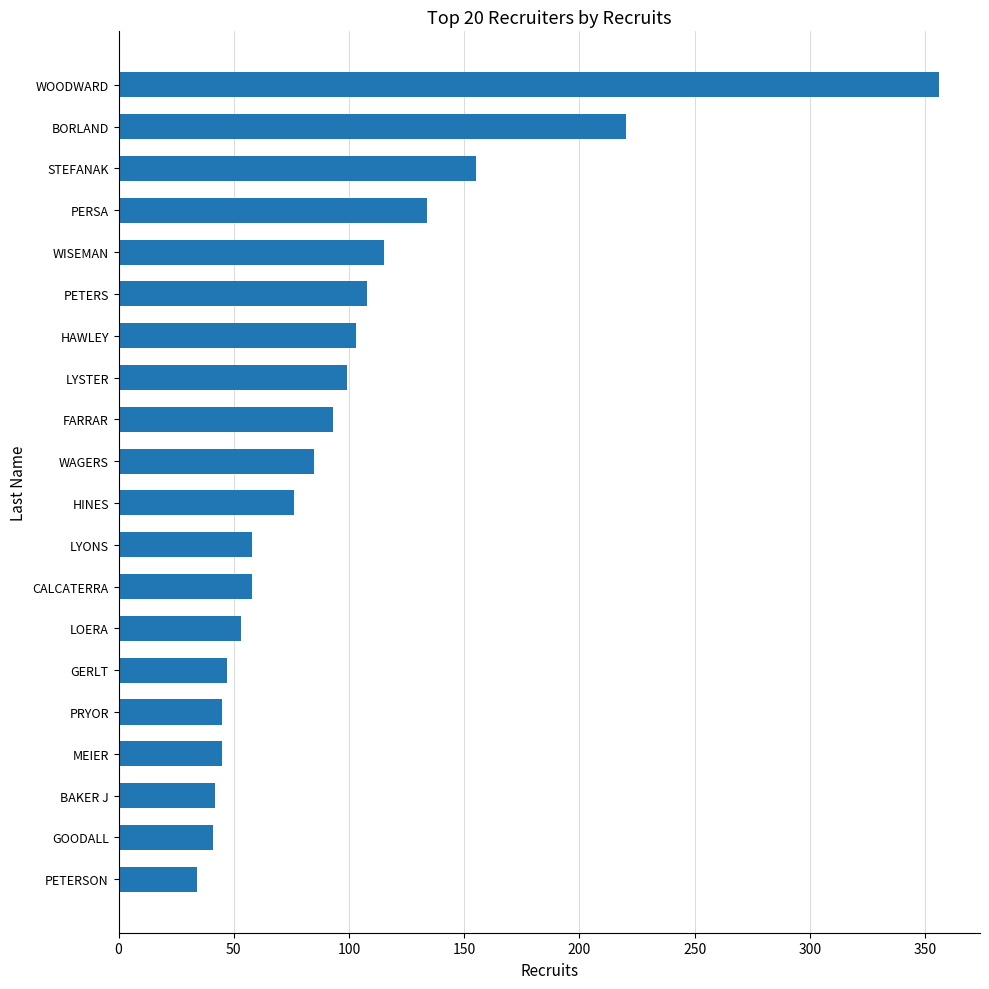

What is the smallest value displayed?

34